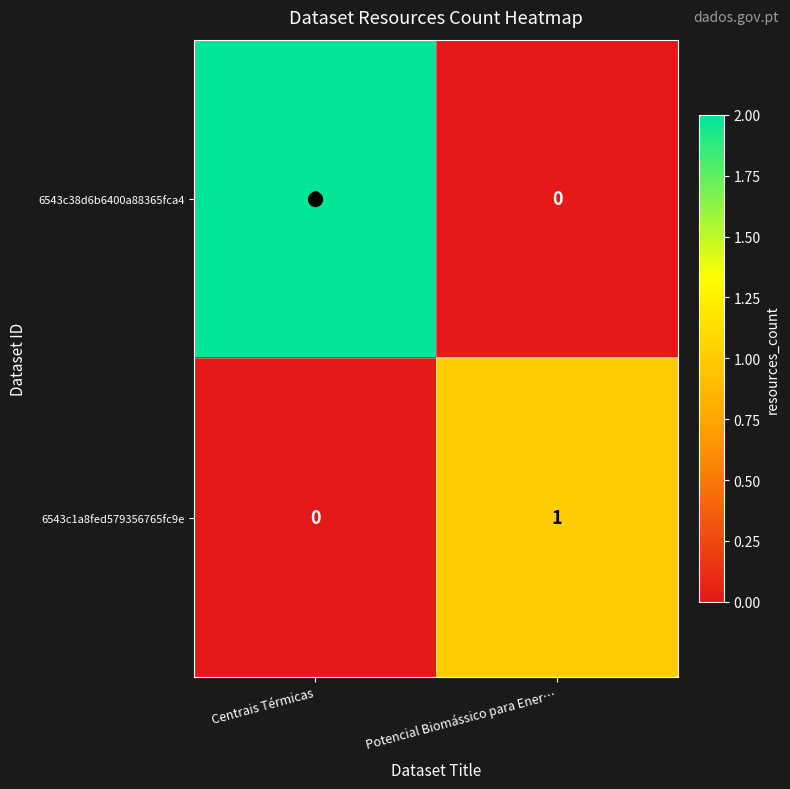

Rank the series at Potencial Biomássico para Ener… from highest to lowest value.

6543c1a8fed579356765fc9e, 6543c38d6b6400a88365fca4